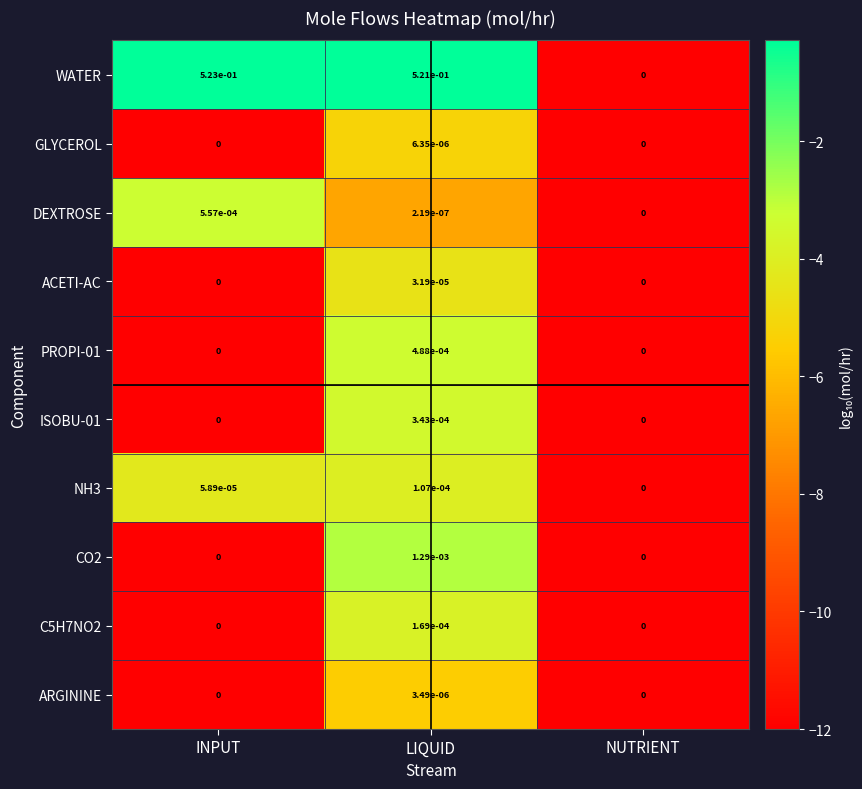

The value of GLYCEROL at LIQUID is 0.0. True or false?

True